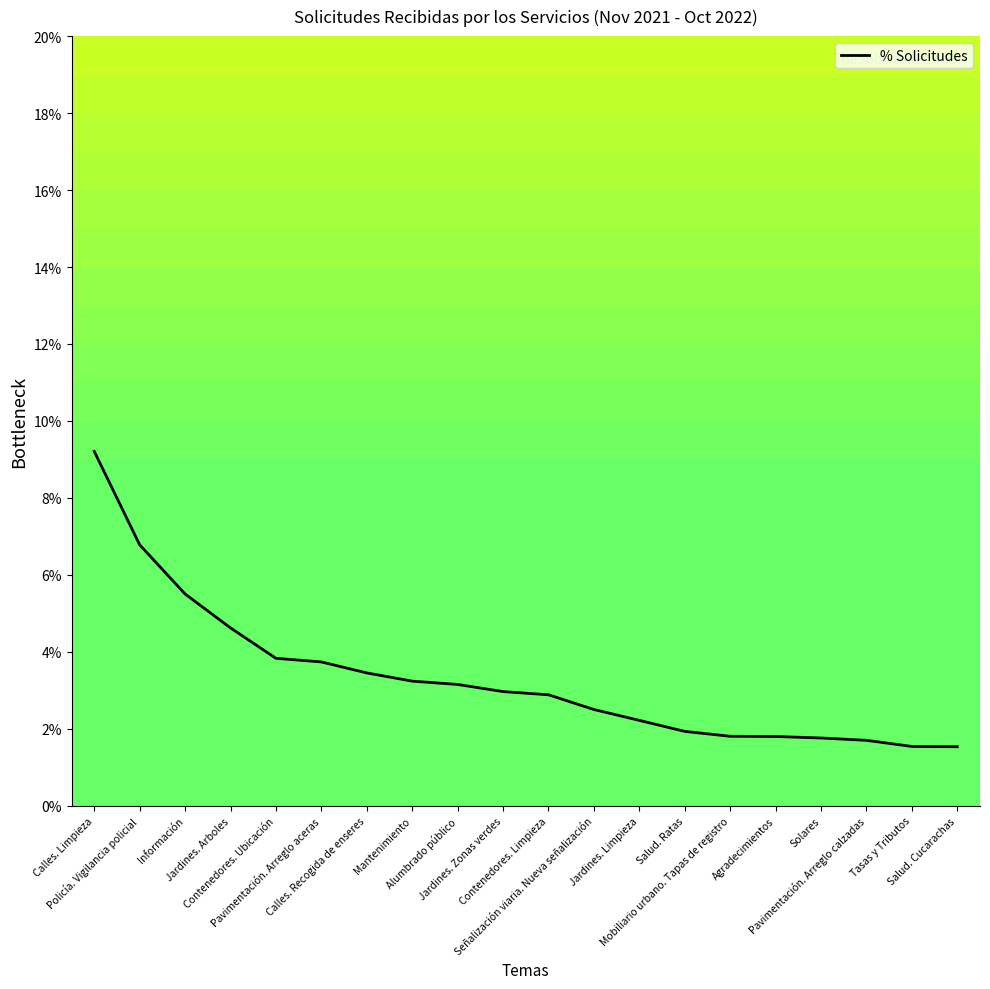

What is the maximum value shown in the chart?

9.2